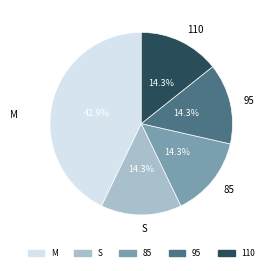

Count the number of slices in the pie.

5